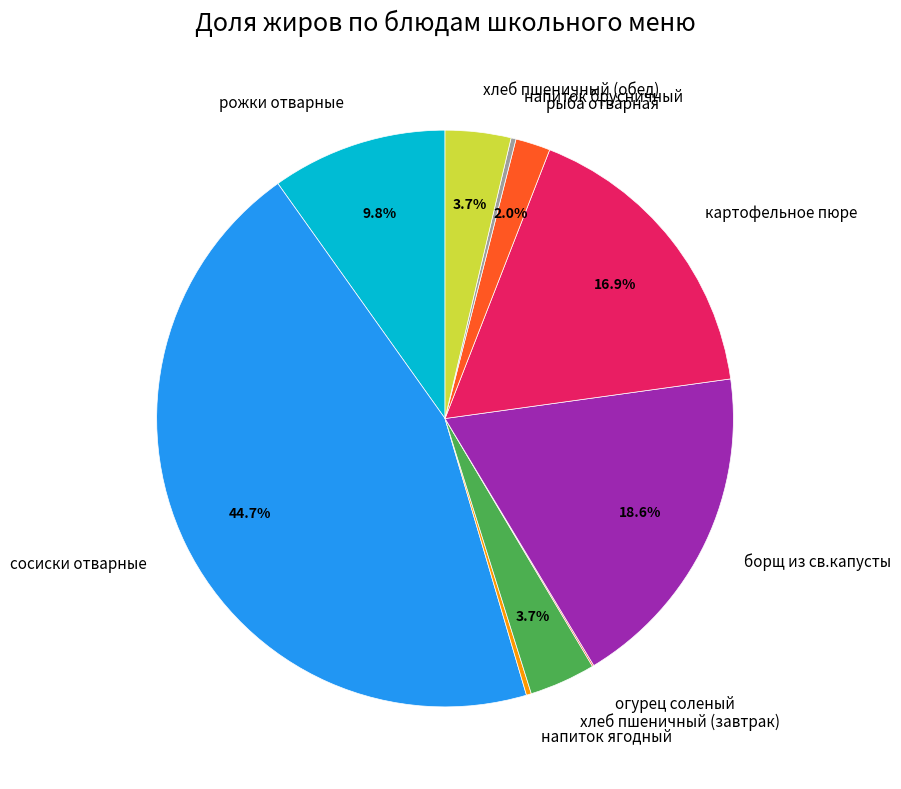

Does картофельное пюре account for over 50% of the chart?

No